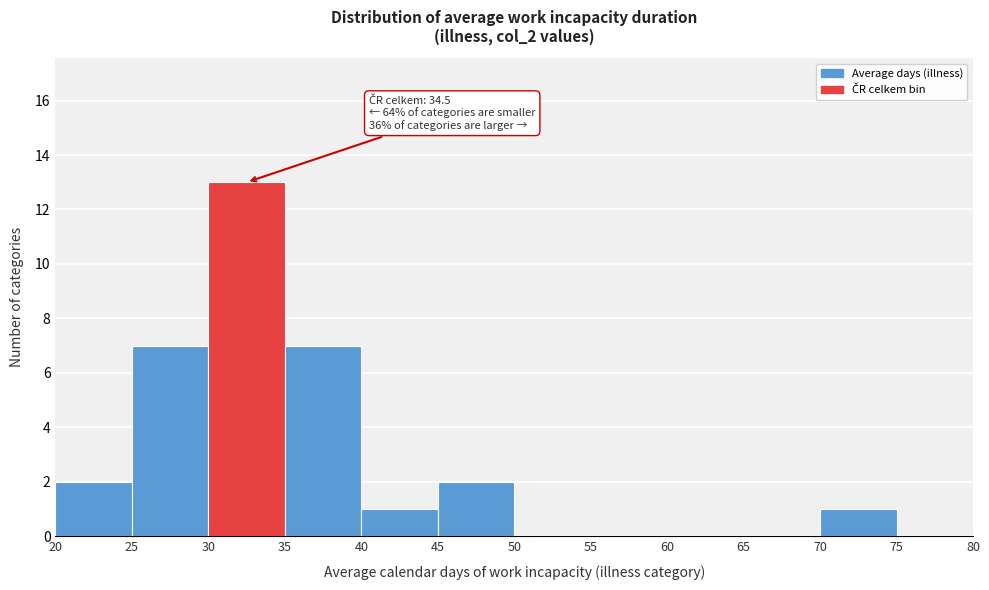

Which range on the x-axis has the tallest bar?

30 to 35